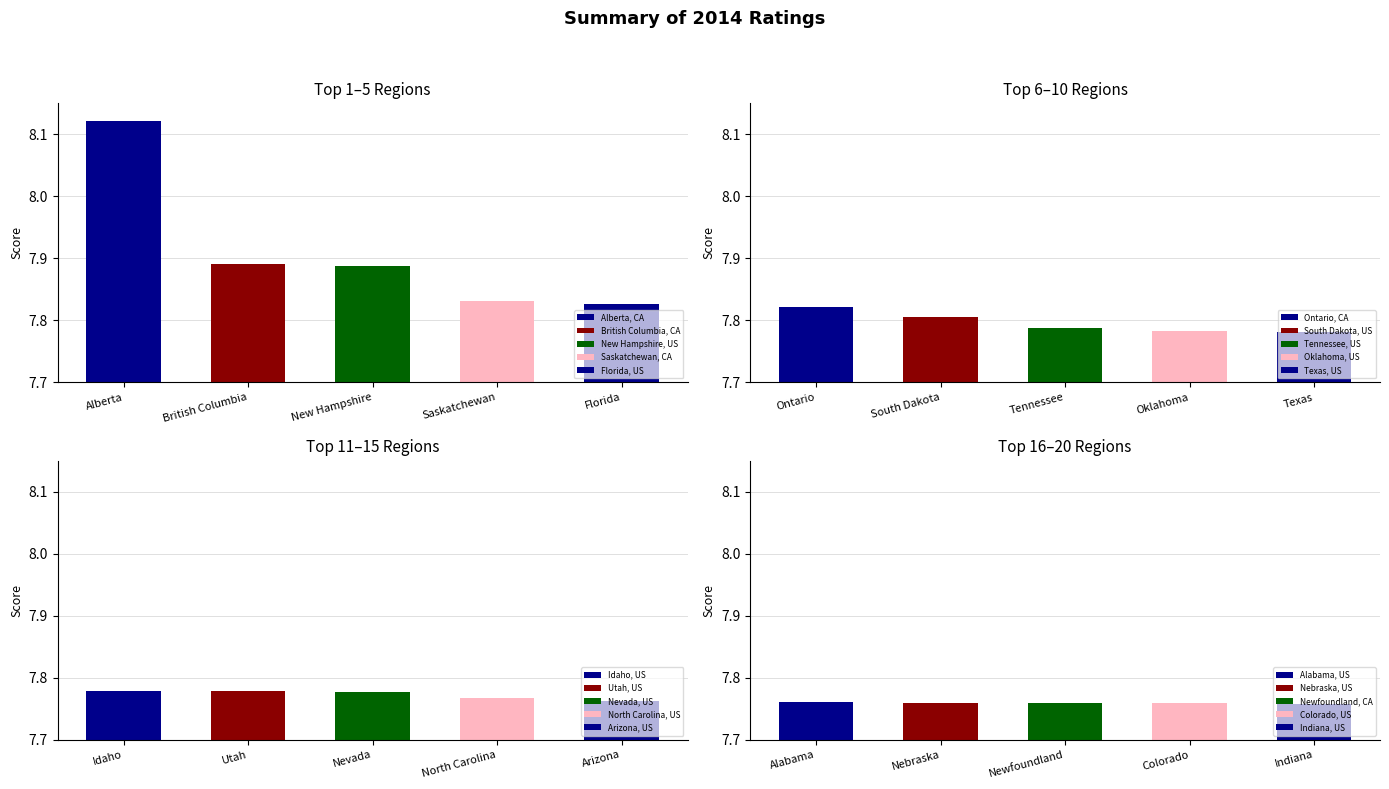

At which category does the chart reach its peak across all series?

Alberta, CA